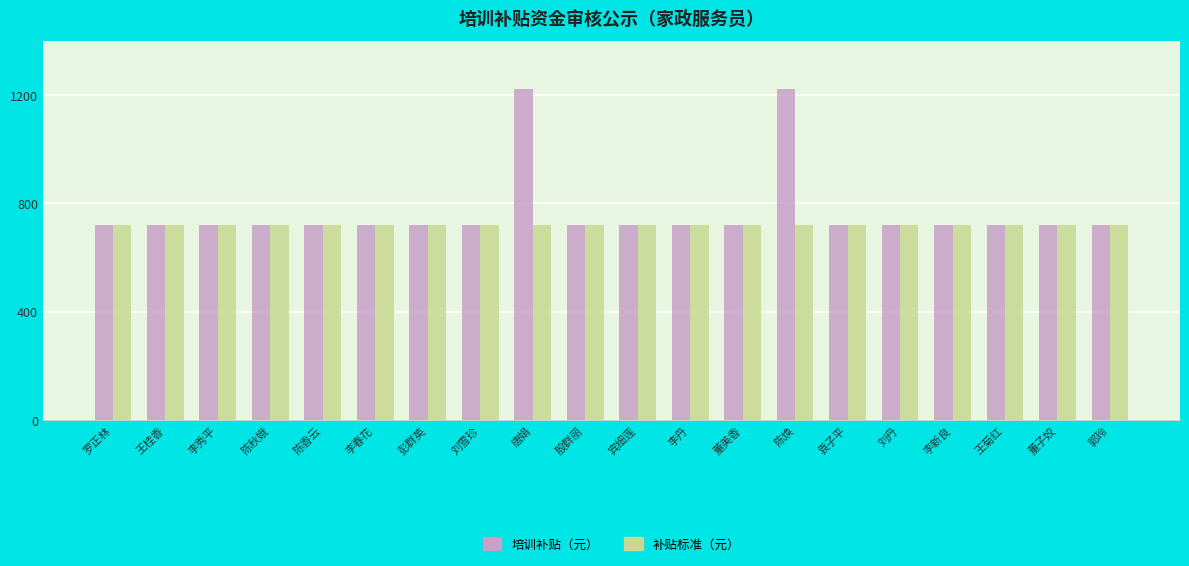

What is the average value of the 补贴标准（元） series?

720